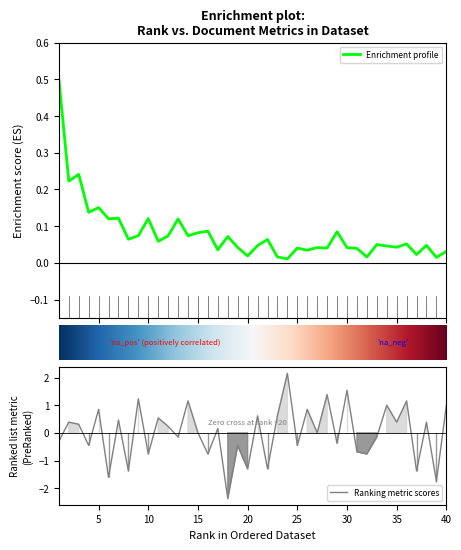

What is the highest value of the Enrichment profile series?

0.5